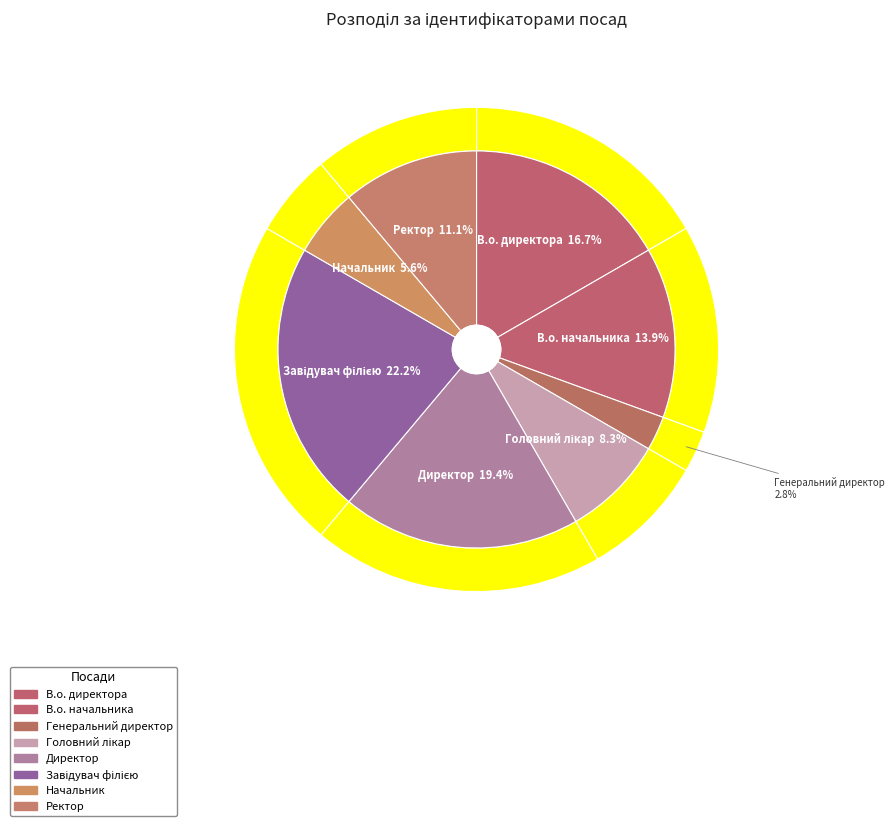

What is the change in value from В.о. начальника to Директор?

+2